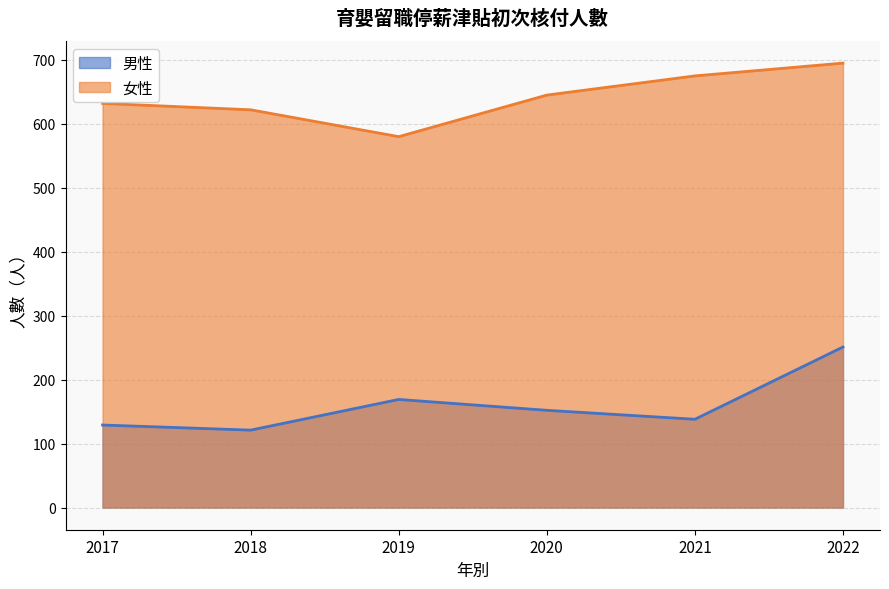

What is the sum of all 女性 values?

3849